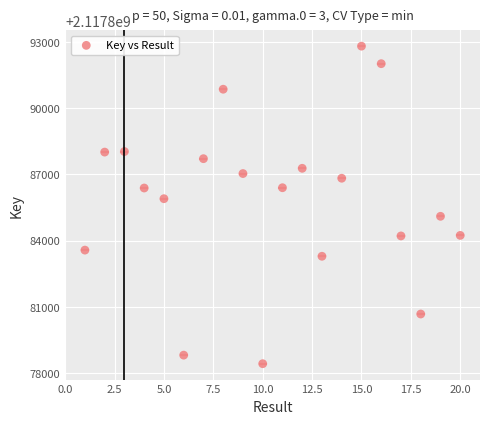

What Y value in the scatter plot is closest to 2117885612?

2117885895